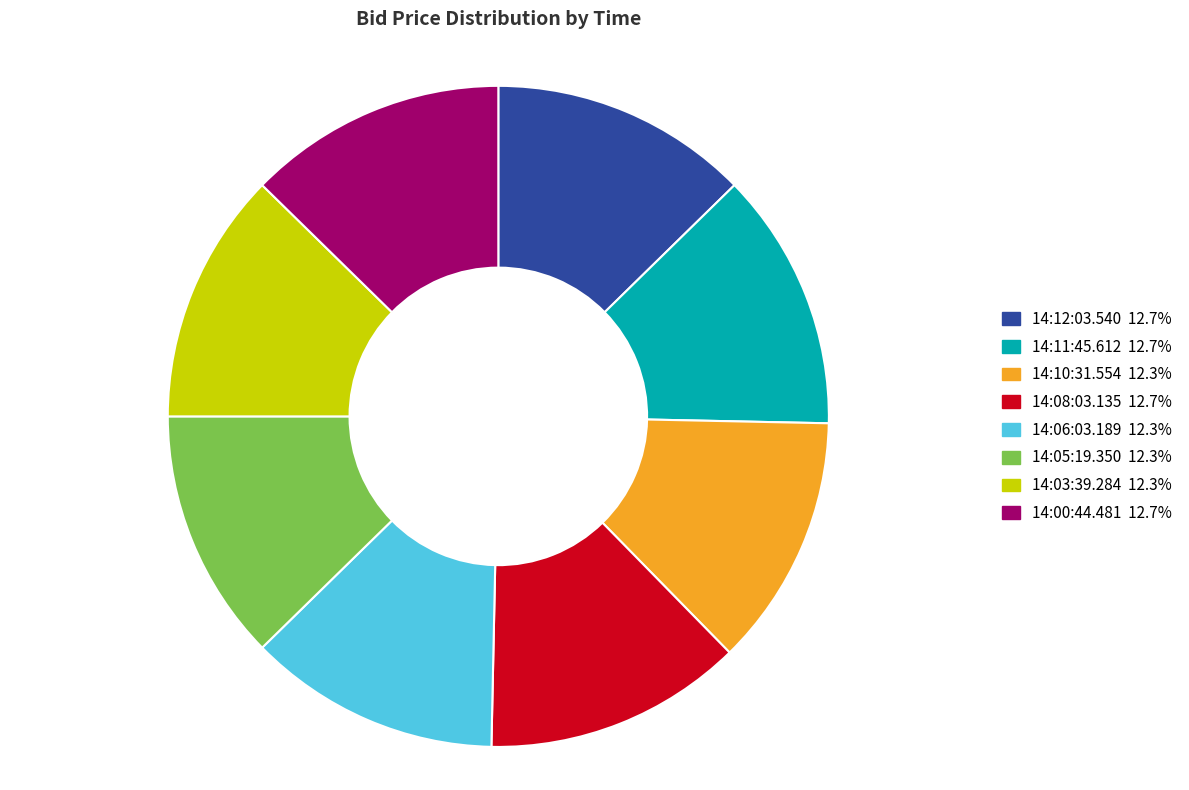

Does 14:03:39.284 account for over 50% of the chart?

No